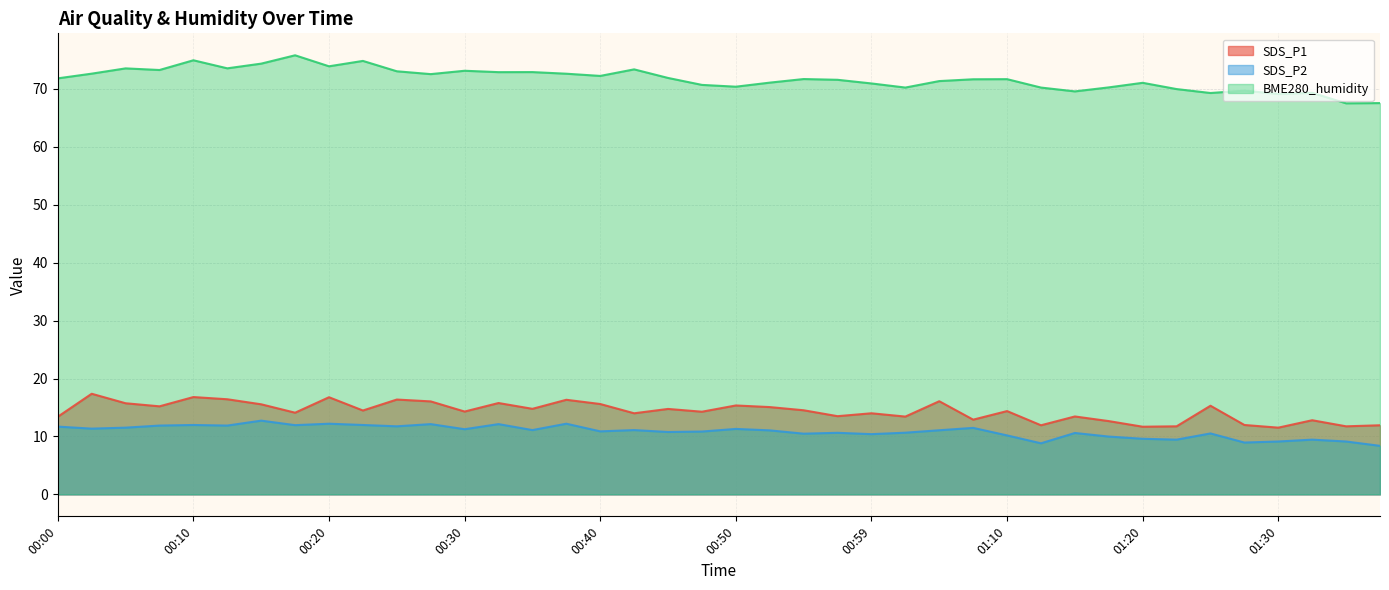

What are all the series names shown in the legend?

SDS_P1, SDS_P2, BME280_humidity